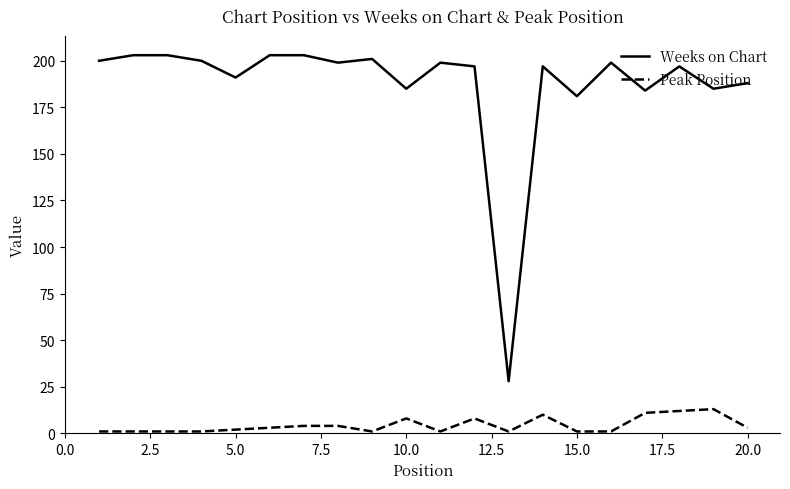

True or false: Weeks on Chart and Peak Position cross at least once.

False